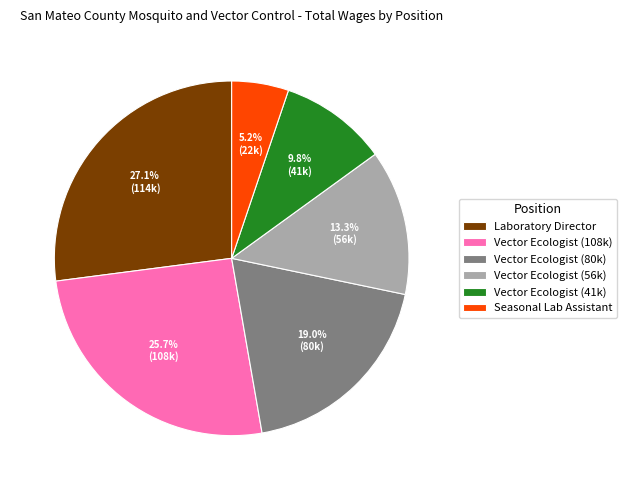

Approximately how many times larger is the value at Vector Ecologist (80k) compared to Vector Ecologist (56k)?

1.4